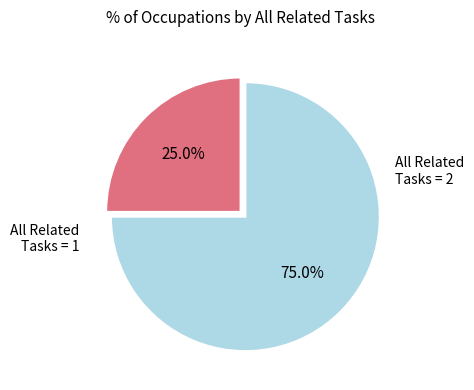

Is there any slice that represents more than half of the pie?

Yes